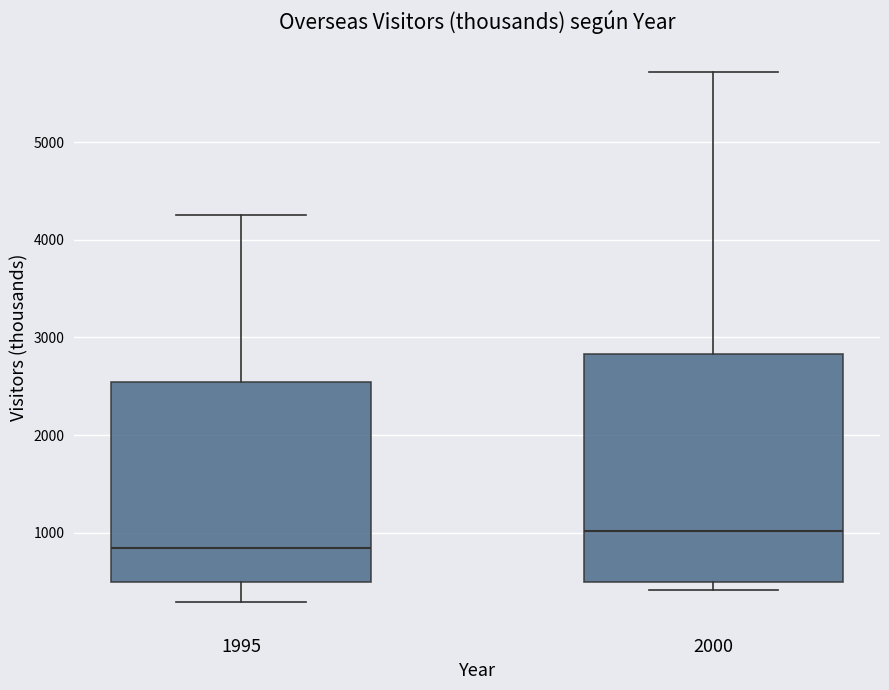

Which box is the tallest, from its lower edge to its upper edge?

2000